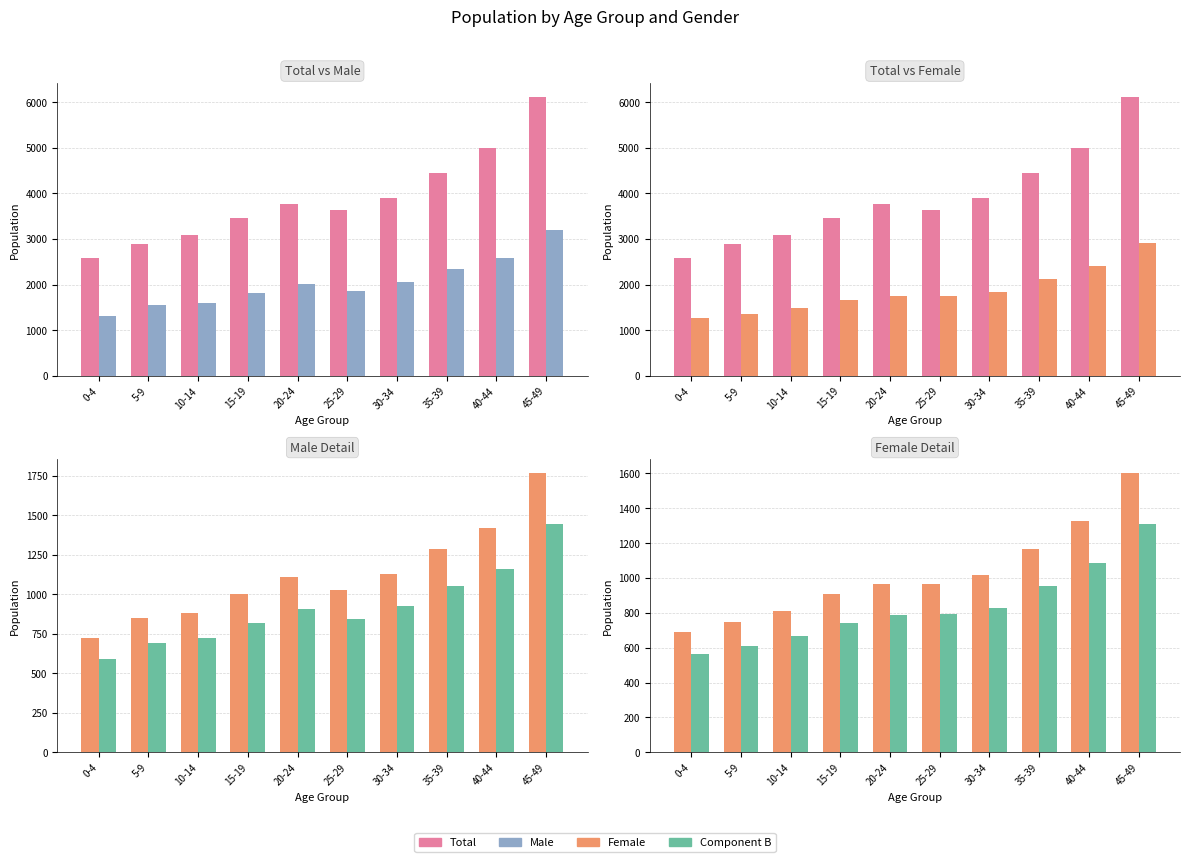

What is the sum of all Component A values?

10200.3